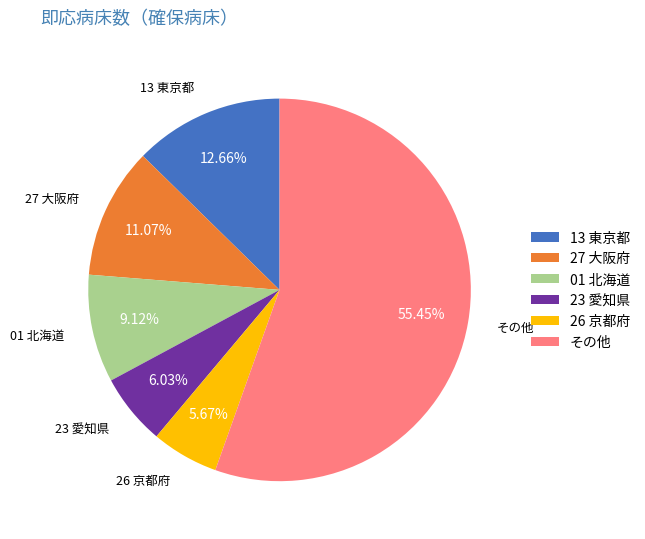

Is there any slice that represents more than half of the pie?

Yes